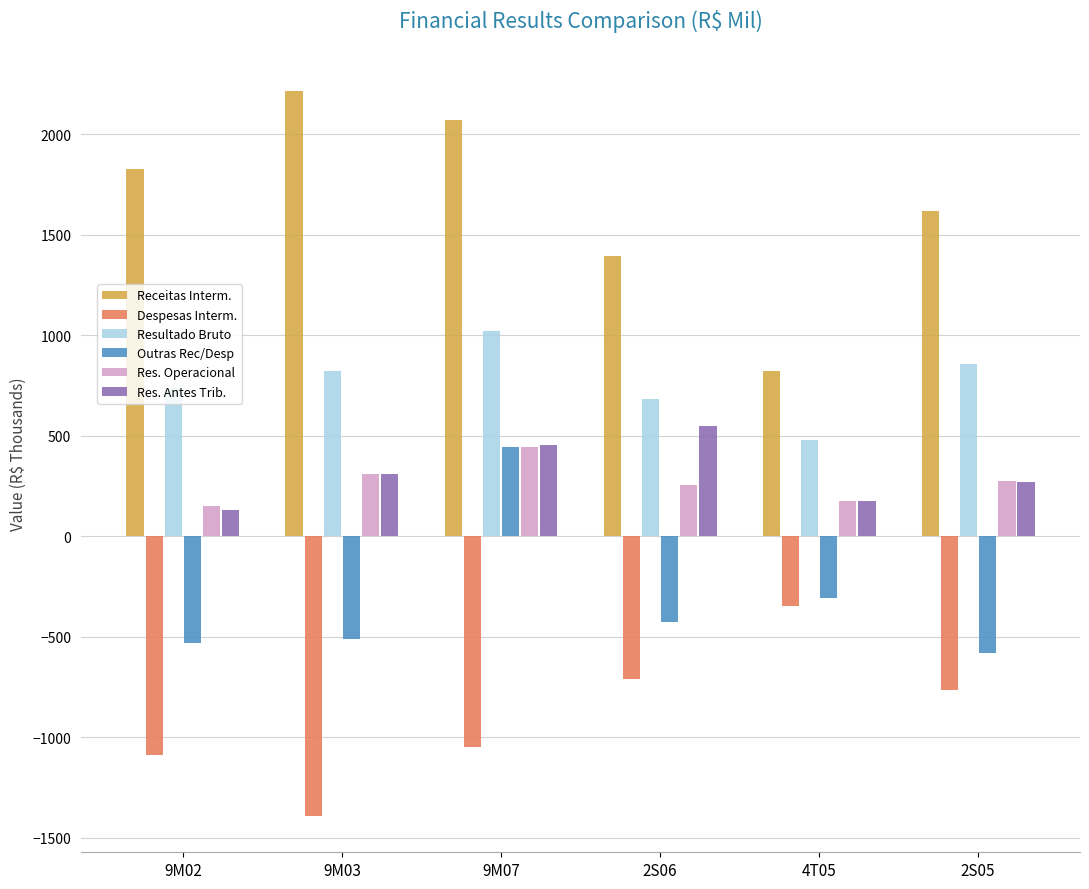

Which label corresponds to the smallest value in the chart?

9M03